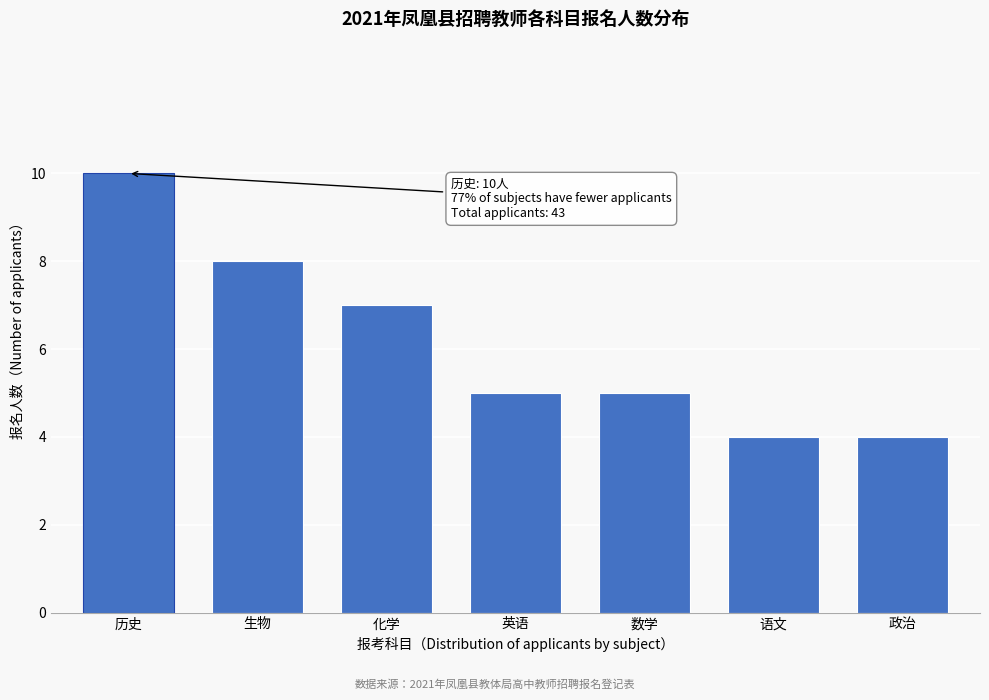

Reading left to right, extract all data points from this chart.

10	8	7	5	5	4	4